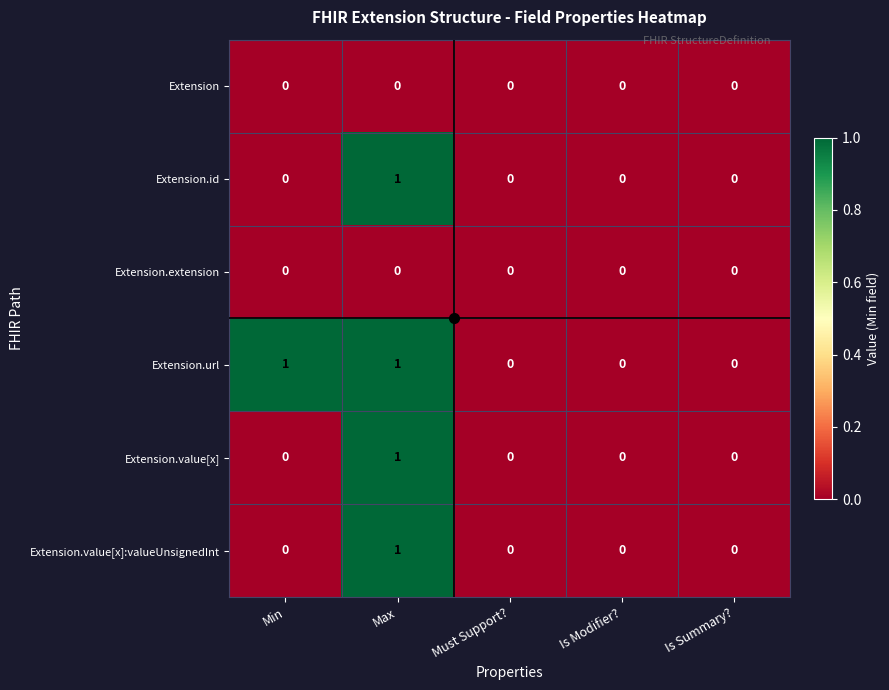

At which label does Extension.value[x] reach its peak?

Max